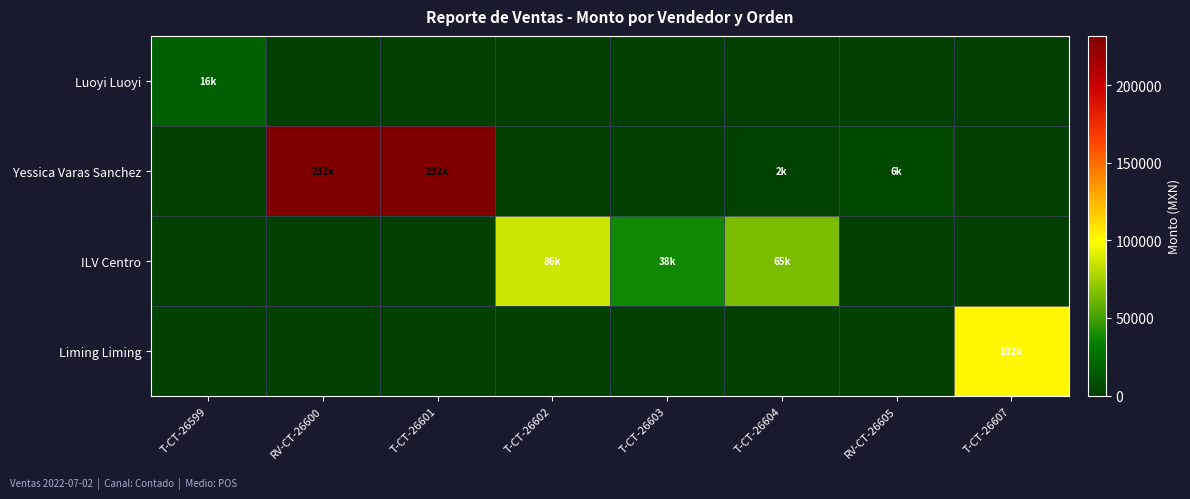

Which has a higher value, T-CT-26604 or T-CT-26607?

T-CT-26604